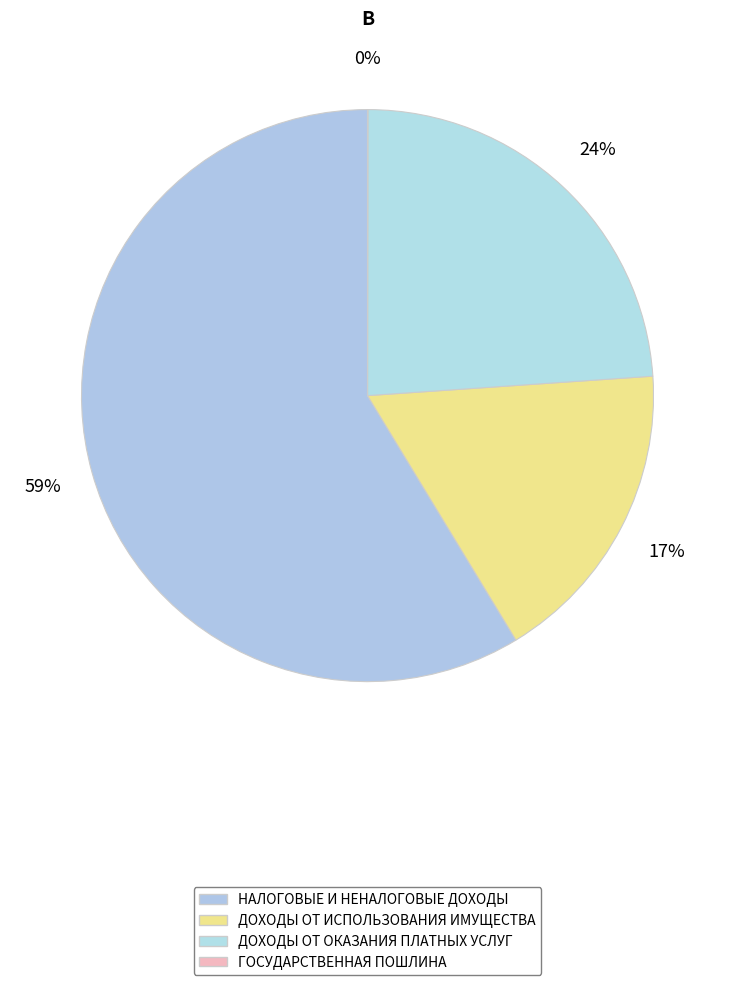

Is it true that ДОХОДЫ ОТ ИСПОЛЬЗОВАНИЯ ИМУЩЕСТВА is 17% of the pie?

True